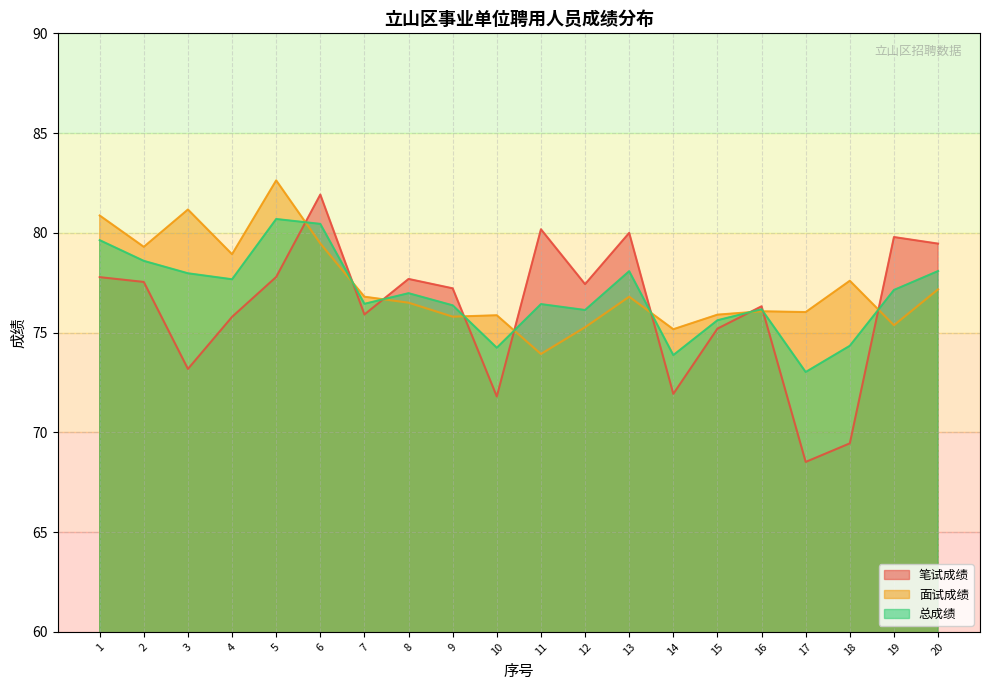

Reading left to right, list all the values displayed in this chart.

笔试成绩: 77.8	77.5	73.2	75.8	77.8	81.9	75.9	77.7	77.2	71.8	80.2	77.4	80.0	71.9	75.2	76.3	68.5	69.5	79.8	79.5
面试成绩: 80.9	79.3	81.2	78.9	82.6	79.5	76.8	76.5	75.8	75.9	73.9	75.3	76.8	75.2	75.9	76.1	76.0	77.6	75.4	77.2
总成绩: 79.6	78.6	78.0	77.7	80.7	80.5	76.4	77.0	76.4	74.2	76.4	76.1	78.1	73.9	75.6	76.2	73.0	74.3	77.1	78.1